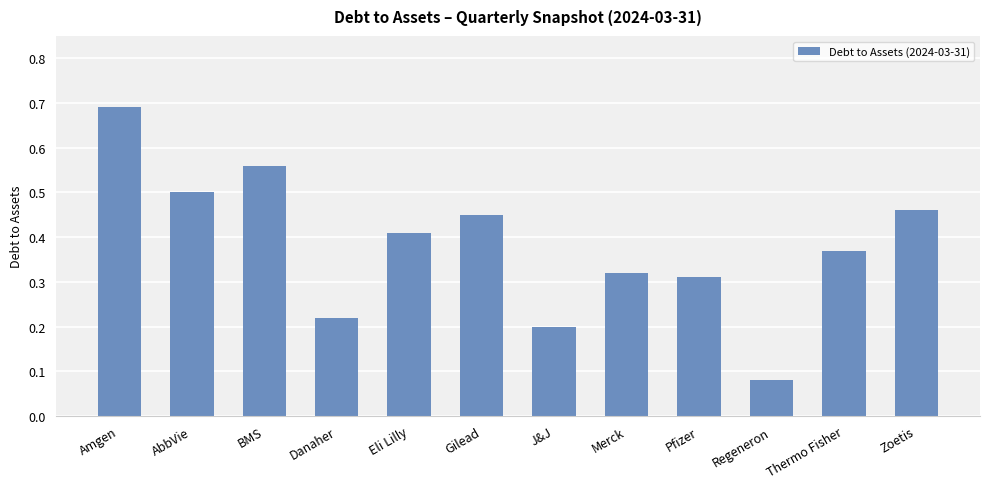

Which has a higher value, Eli Lilly or Zoetis?

Zoetis